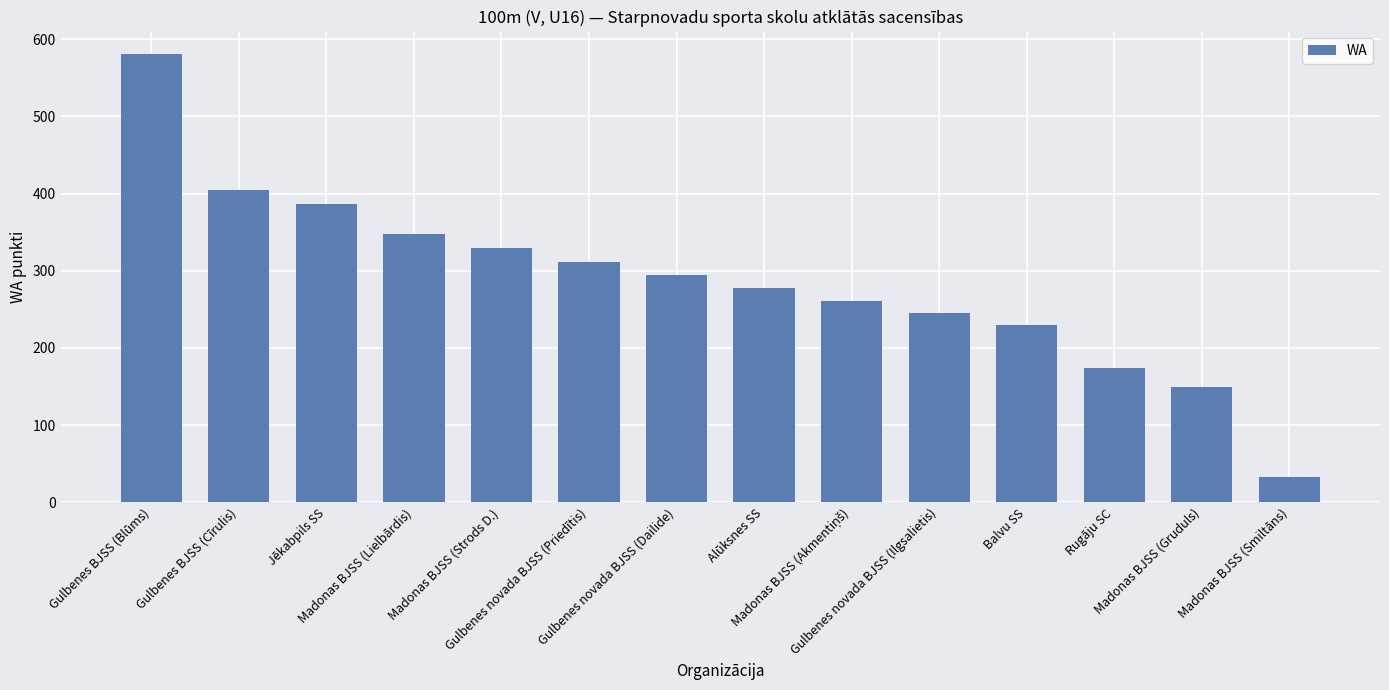

How many data points are less than 294?

7